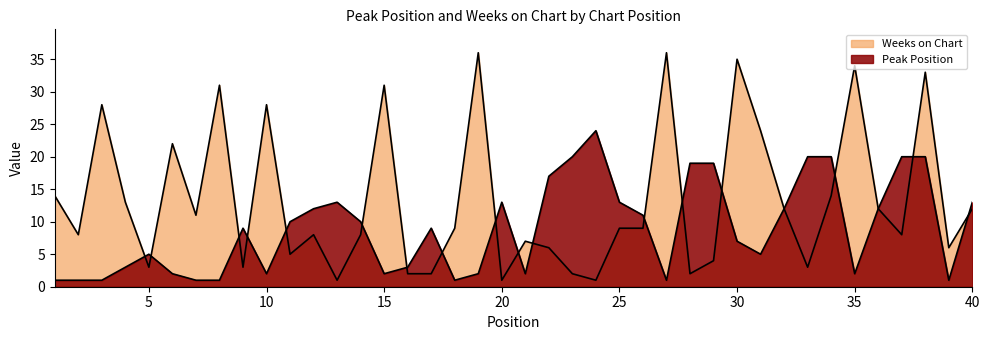

What is the spread (max minus min) of values at 31?

19